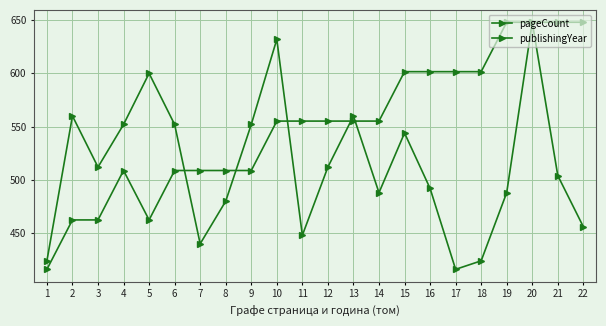

At which category is the sum across all series the highest?

20